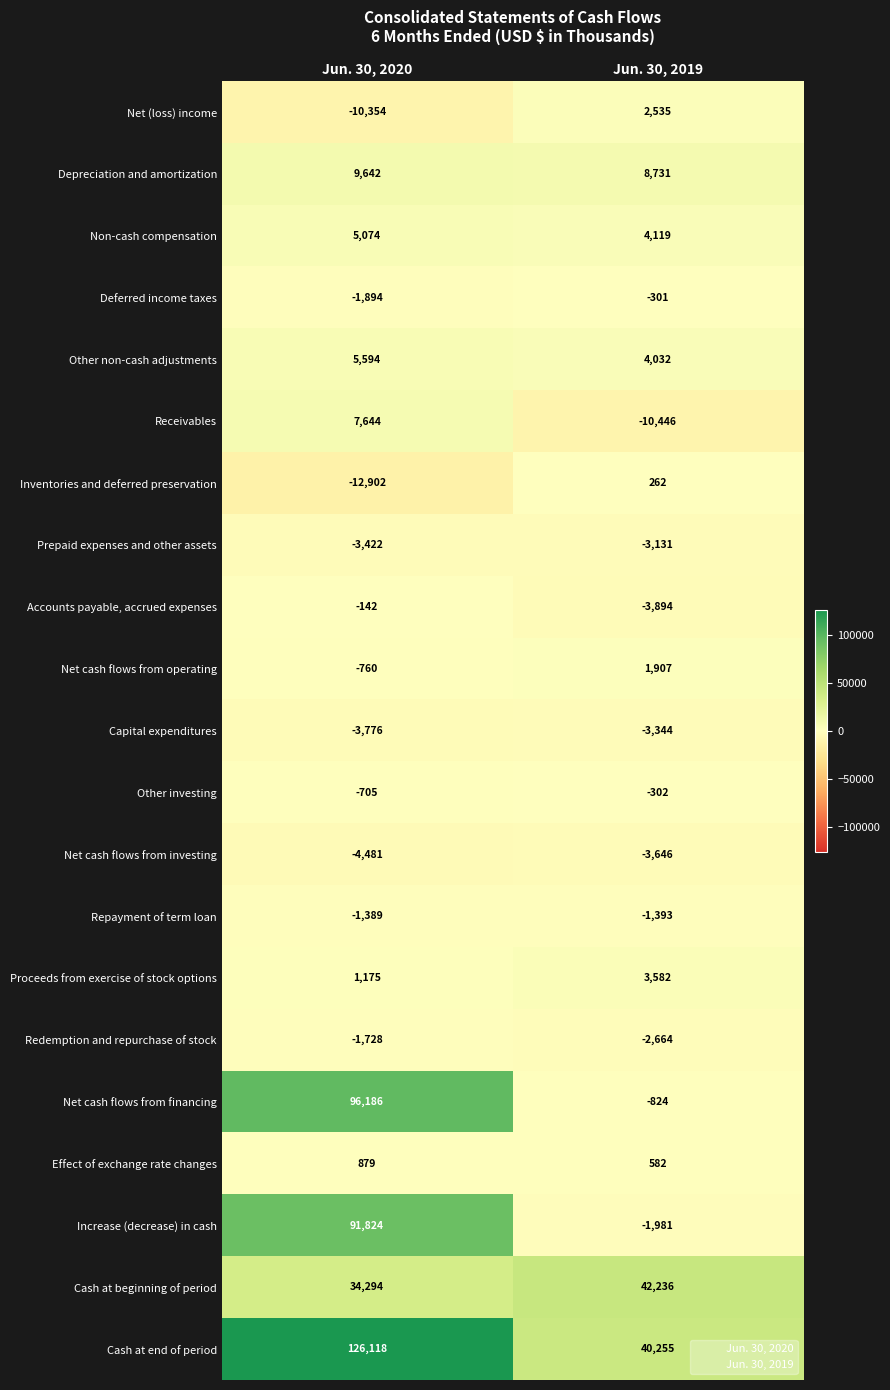

What is the difference between the highest and lowest values at Jun. 30, 2019?

52682